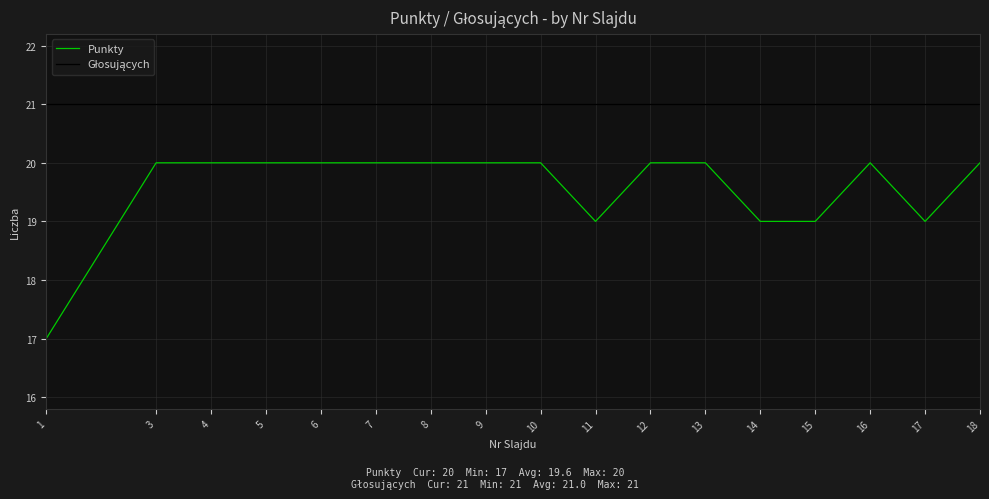

What is the total value across all series at 9?

41